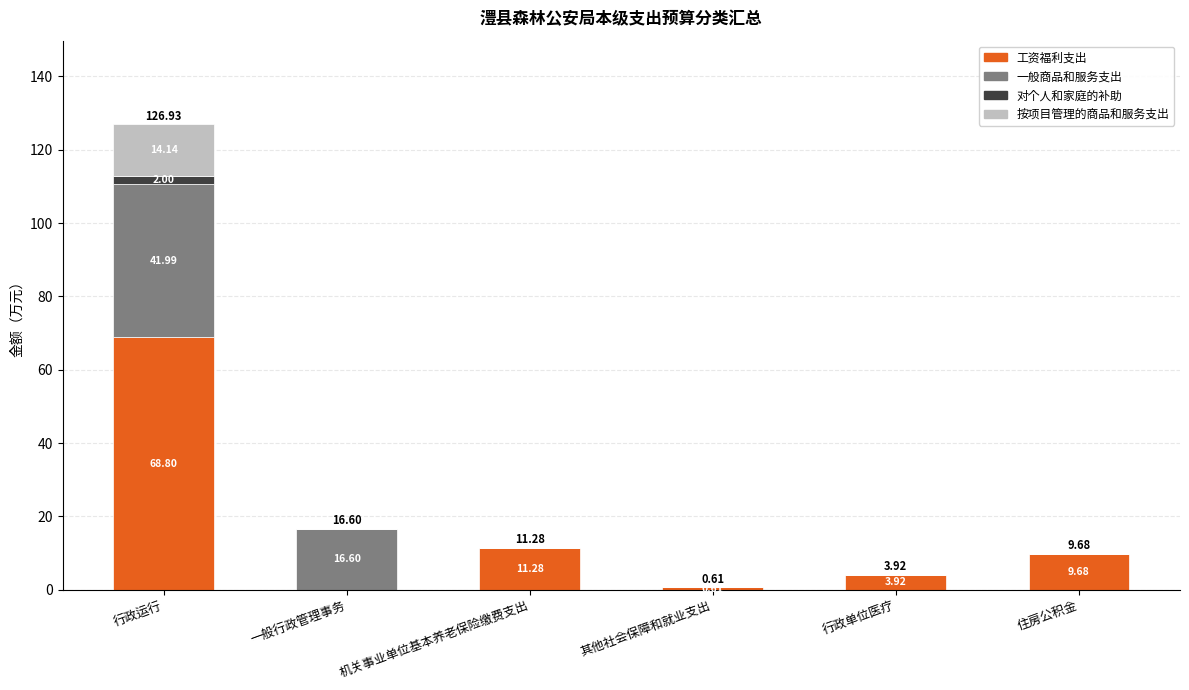

Which category has the highest value in the 工资福利支出 series?

行政运行